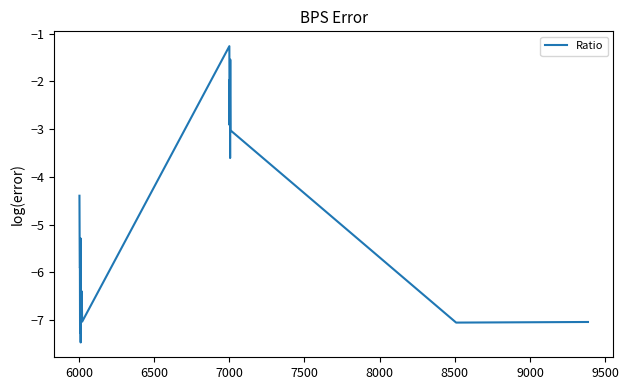

What is the minimum value shown in the chart?

-7.5